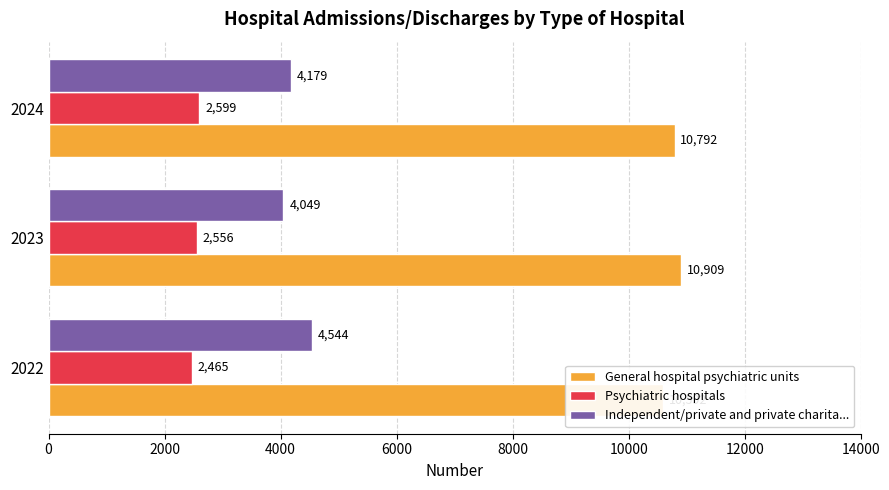

What is the value of the General hospital psychiatric units bar at the 1st from the left?

10592